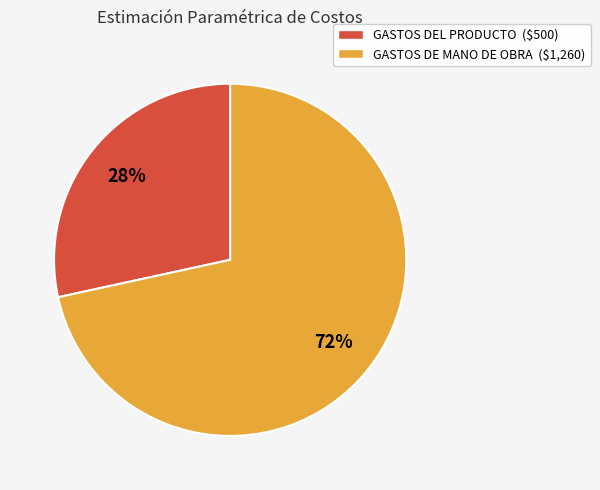

True or false: GASTOS DE MANO DE OBRA ($1,260) accounts for 80% of the total.

False